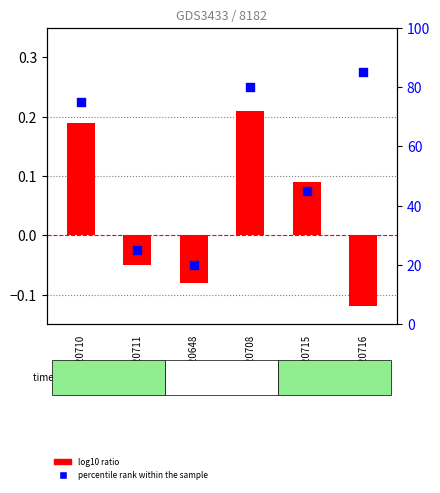

Which series has the largest total across all categories?

percentile rank within the sample